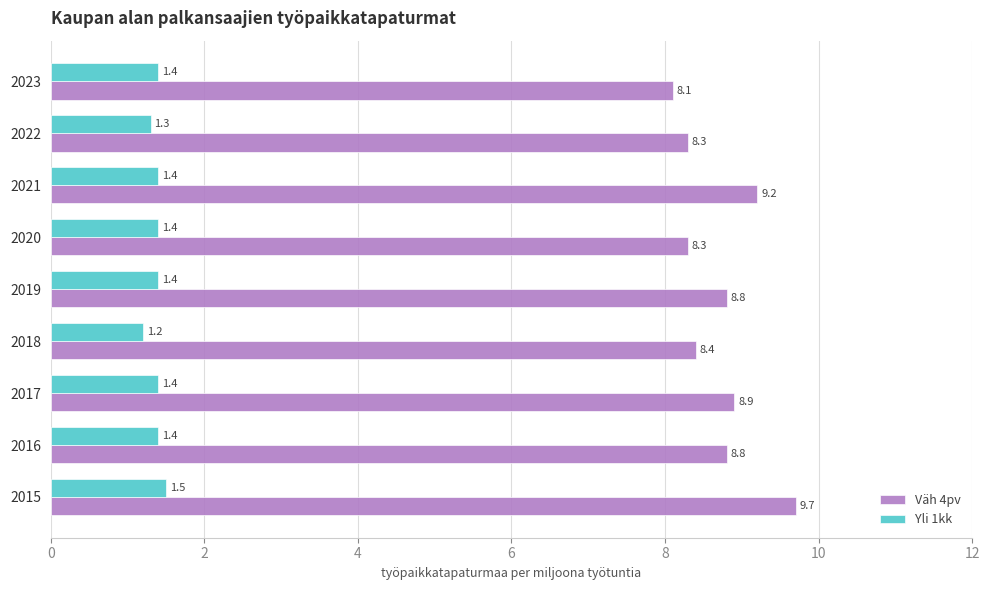

How many Yli 1kk values are between 1 and 2?

9